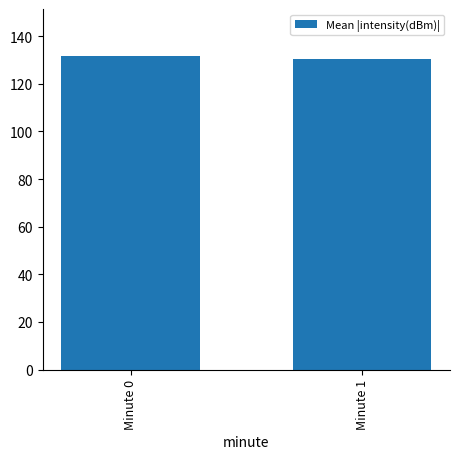

The chart shows a value of 73.1 at Minute 0. True or false?

False